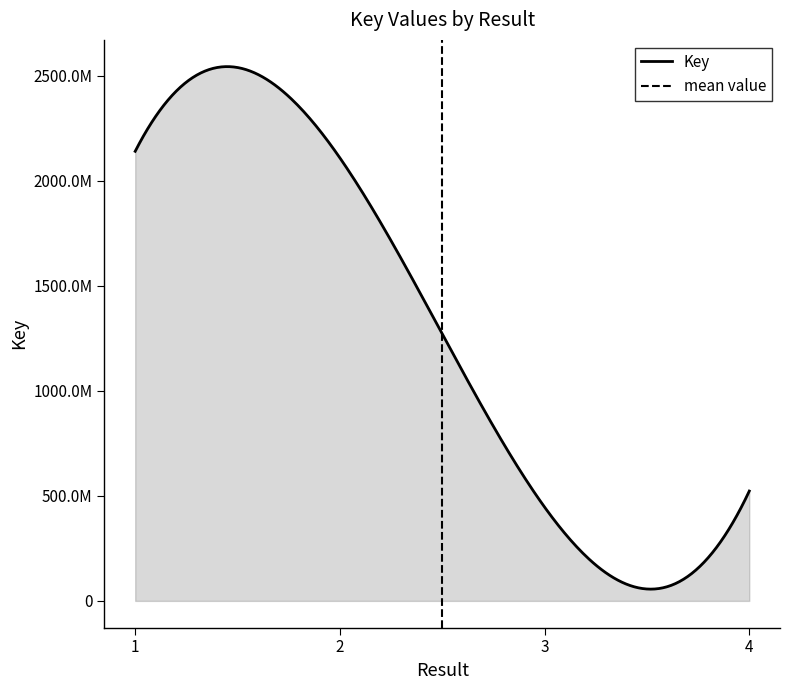

List the labels in order of value, largest first.

1, 2, 4, 3